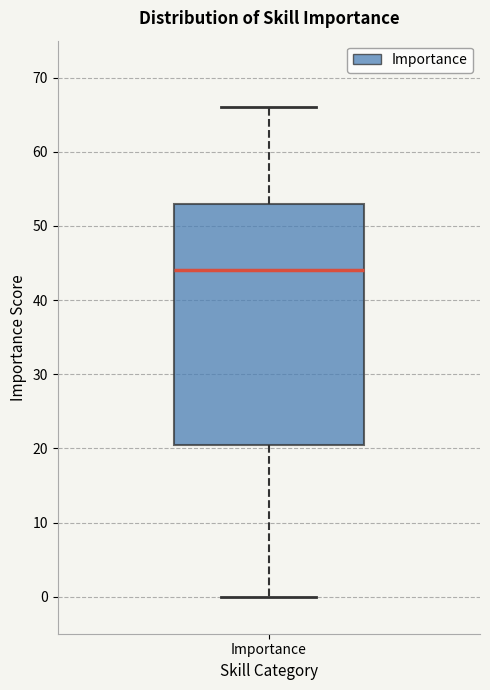

Where is the lower edge of the box for Importance on the y-axis? The values are not printed on the chart, so give them approximately, as read against the axis.

21